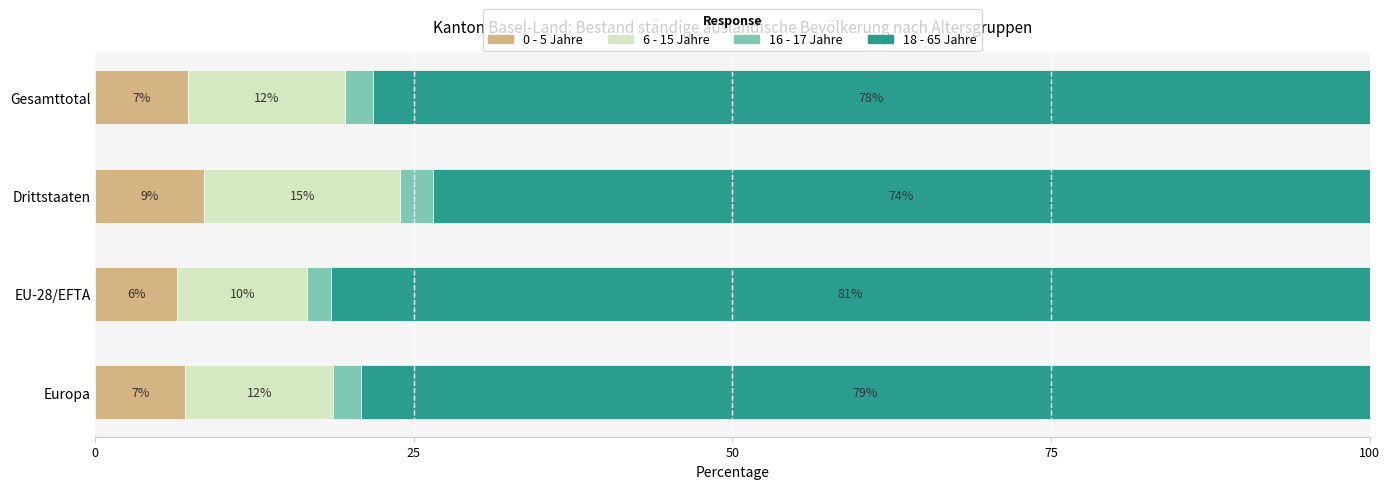

What is the difference between the second highest and minimum values in the 6 - 15 Jahre series?

2.1